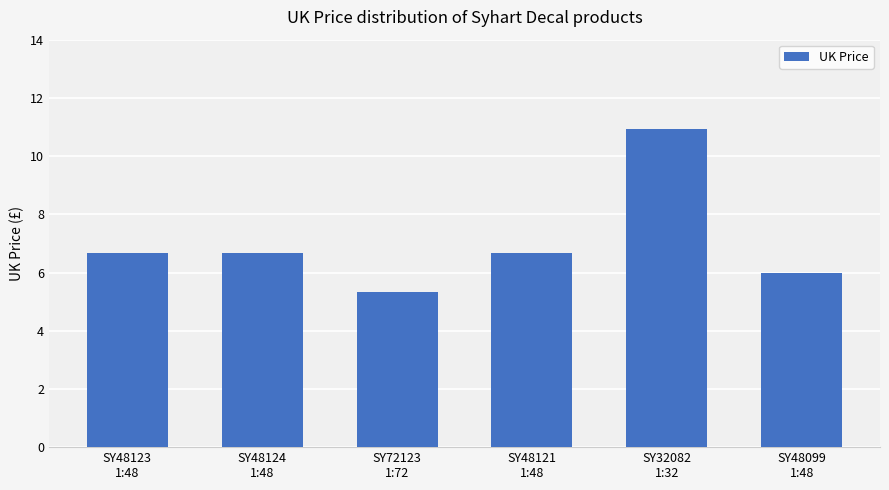

The value at SY72123
1:72 is 7.1. True or false?

False